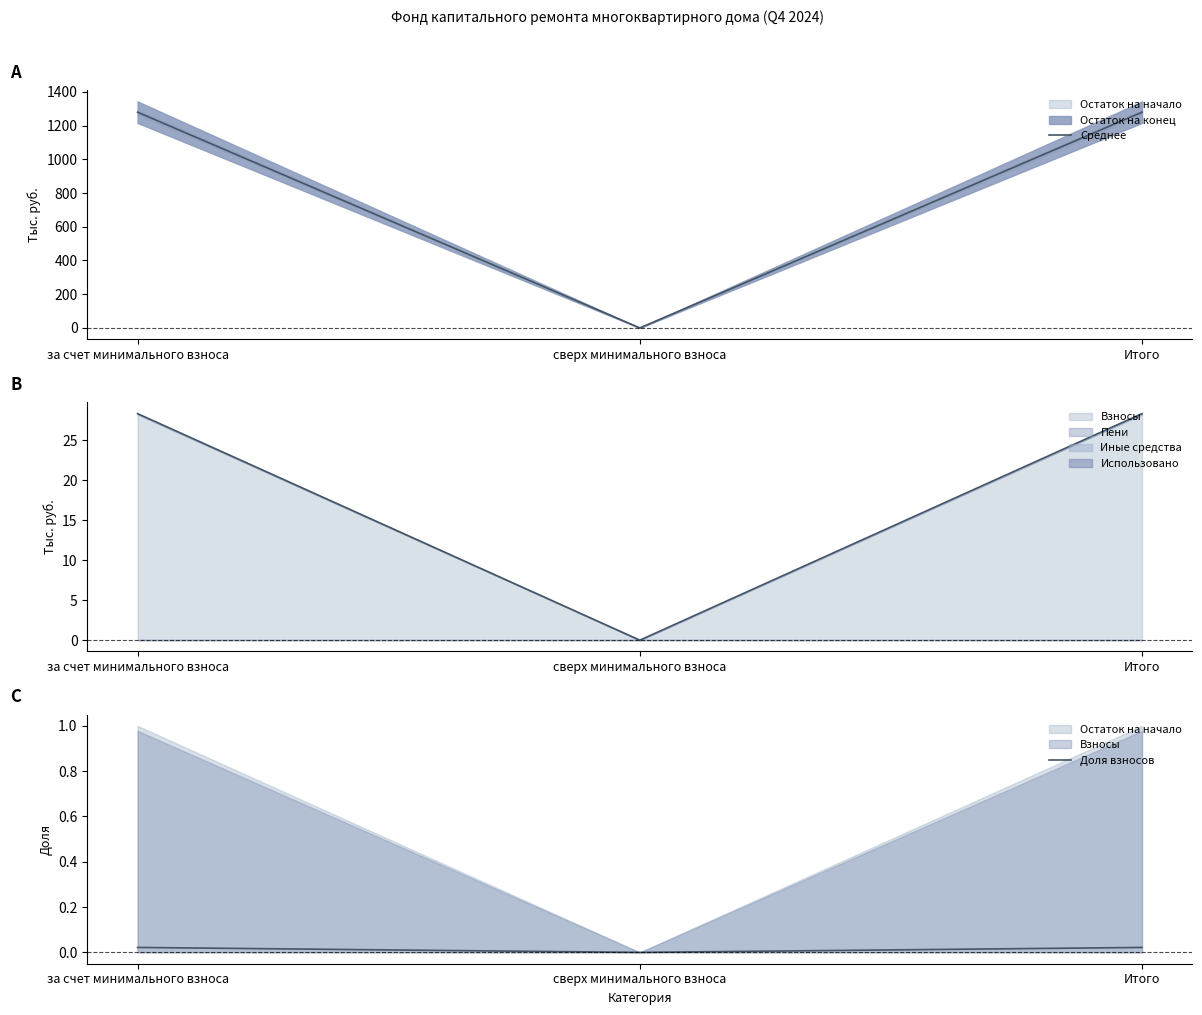

Which series has the largest total across all categories?

Среднее